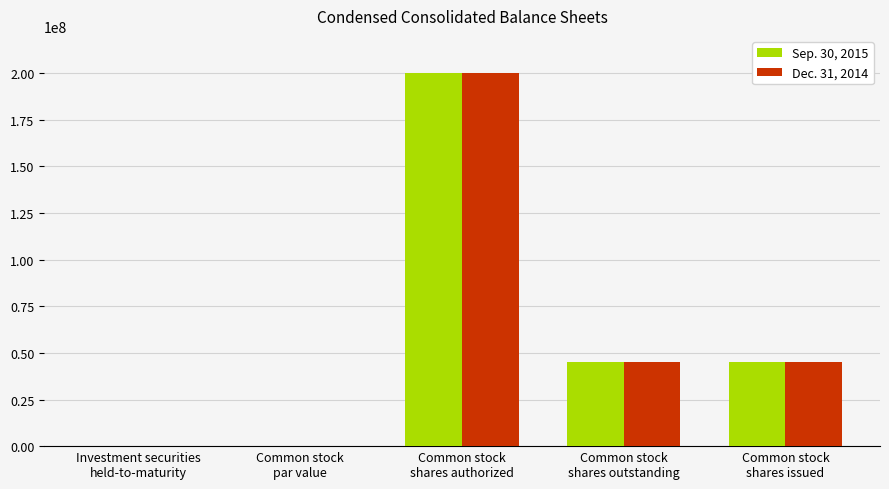

How many groups of bars are there?

5